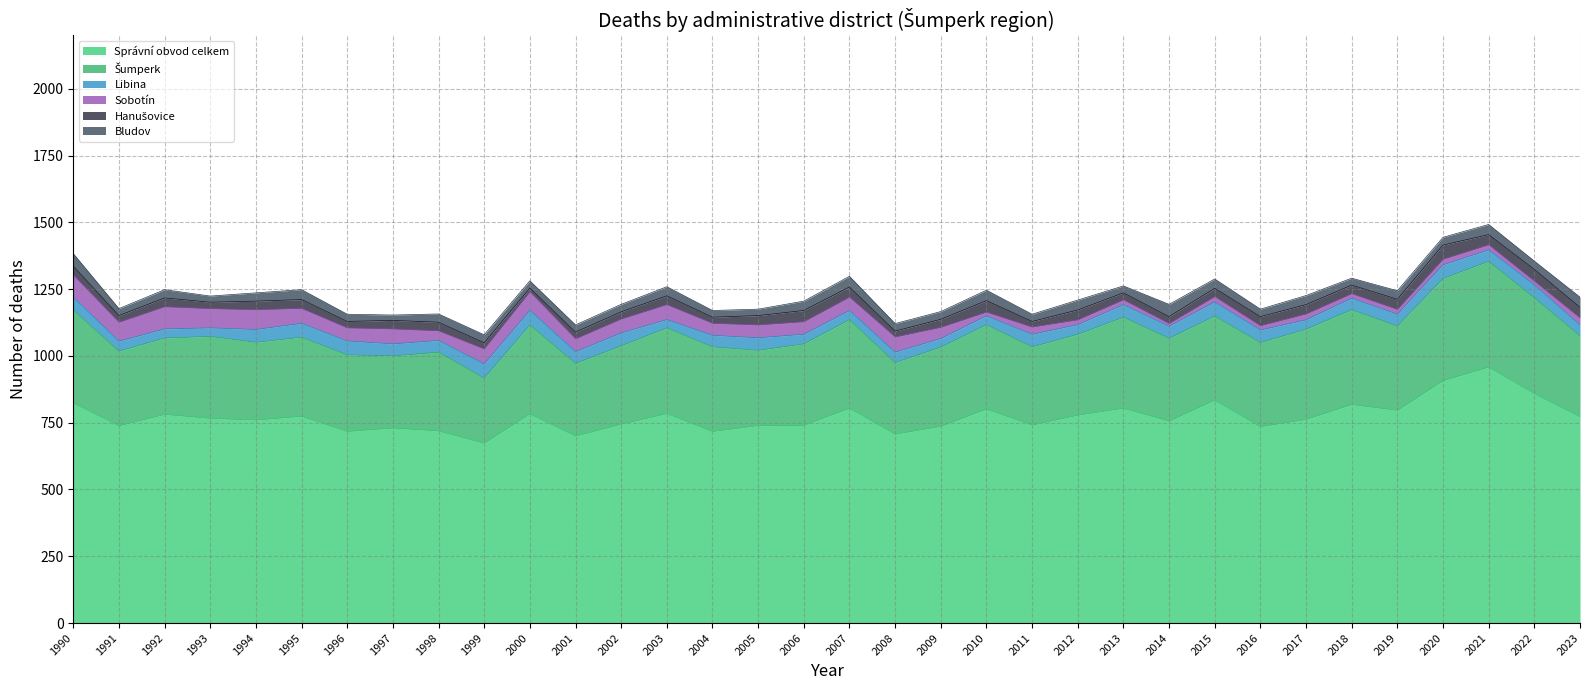

How many series are shown in this chart?

6